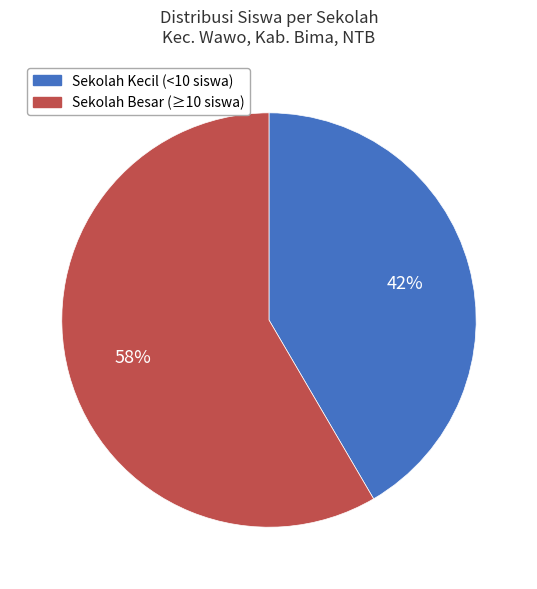

Do Sekolah Besar (≥10 siswa) and Sekolah Kecil (<10 siswa) together represent more than half of the pie?

Yes